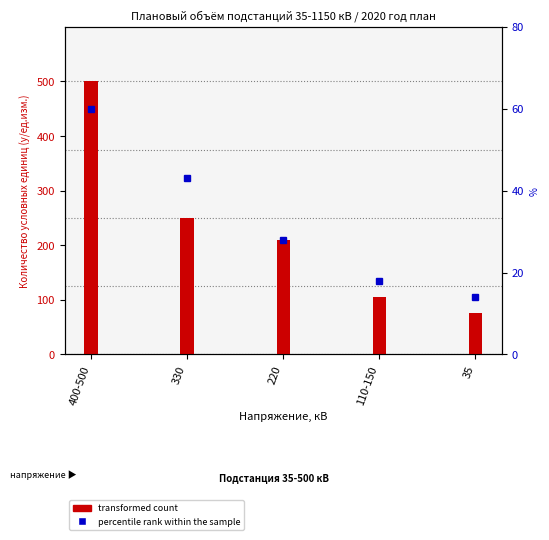

How many groups of bars are there?

5